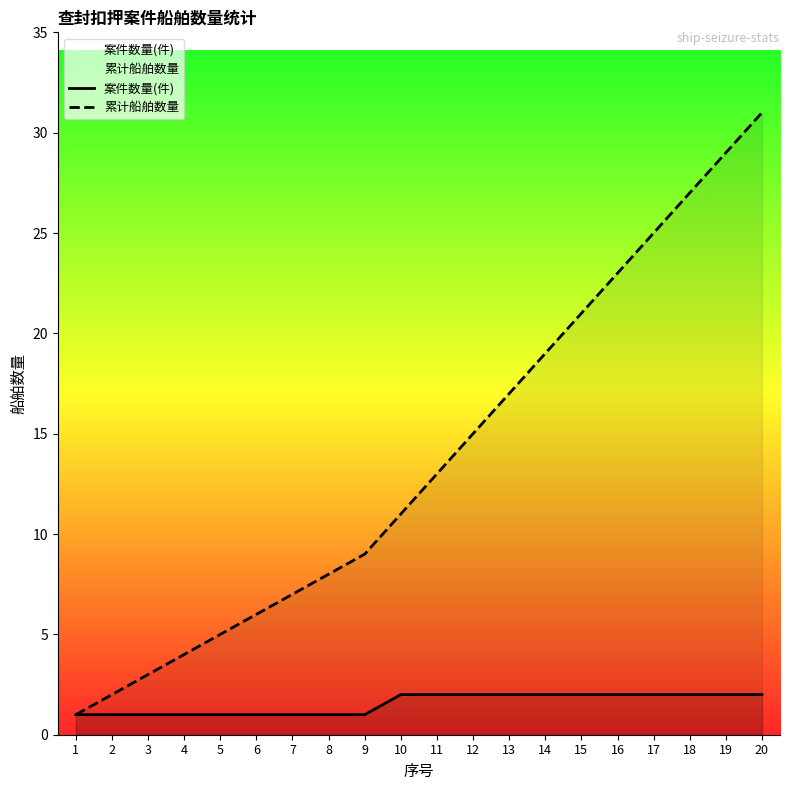

What is the total value across all series at 8?

9